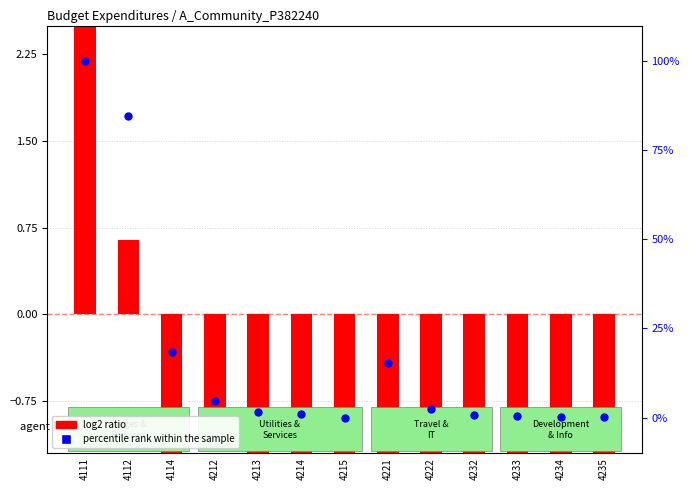

What are all the series names shown in the legend?

log2 ratio, percentile rank within the sample